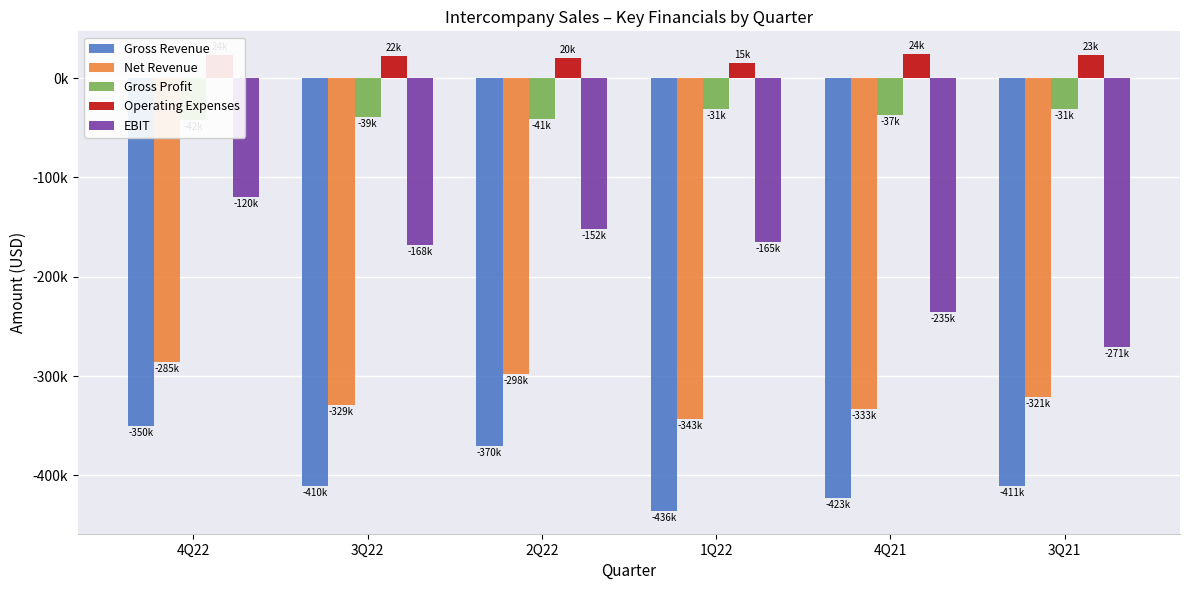

Reading right to left, list all the values displayed in this chart.

Gross Revenue: 3Q21=-410621.1	4Q21=-423089.8	1Q22=-435677.1	2Q22=-369955.6	3Q22=-410347.6	4Q22=-350338.3
Net Revenue: 3Q21=-321325.7	4Q21=-333038.6	1Q22=-343211.9	2Q22=-297654.2	3Q22=-328989.5	4Q22=-285439.8
Gross Profit: 3Q21=-31202.2	4Q21=-36805.1	1Q22=-31431.8	2Q22=-41082.1	3Q22=-38999.1	4Q22=-41904.7
Operating Expenses: 3Q21=23267.7	4Q21=24071.5	1Q22=15192.6	2Q22=20228.7	3Q22=22094.7	4Q22=23563.7
EBIT: 3Q21=-270966.1	4Q21=-235494.4	1Q22=-165336.6	2Q22=-151593.0	3Q22=-168108.1	4Q22=-119749.2